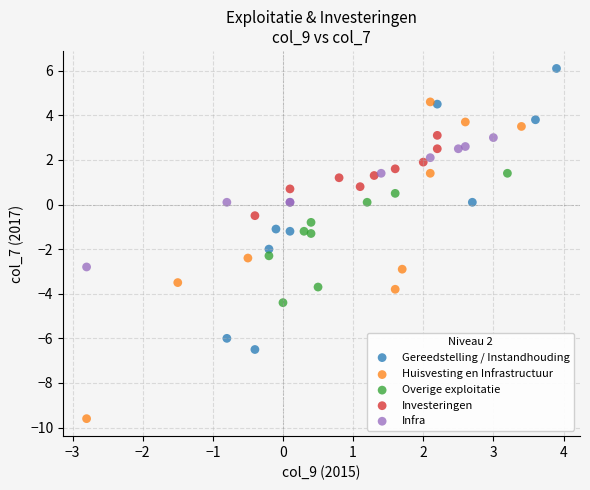

Which series contains the lowest Y value?

Huisvesting en Infrastructuur